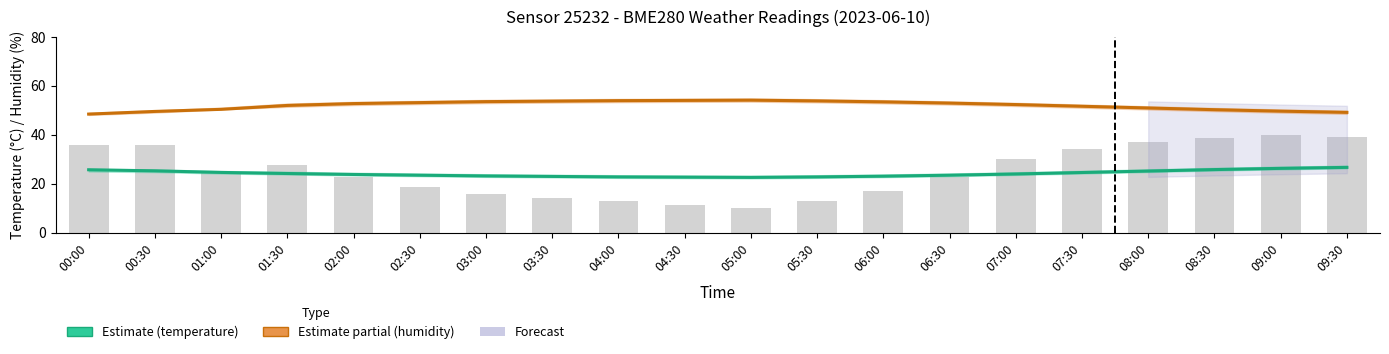

At which label is pressure (normalised) closest to 25?

01:00